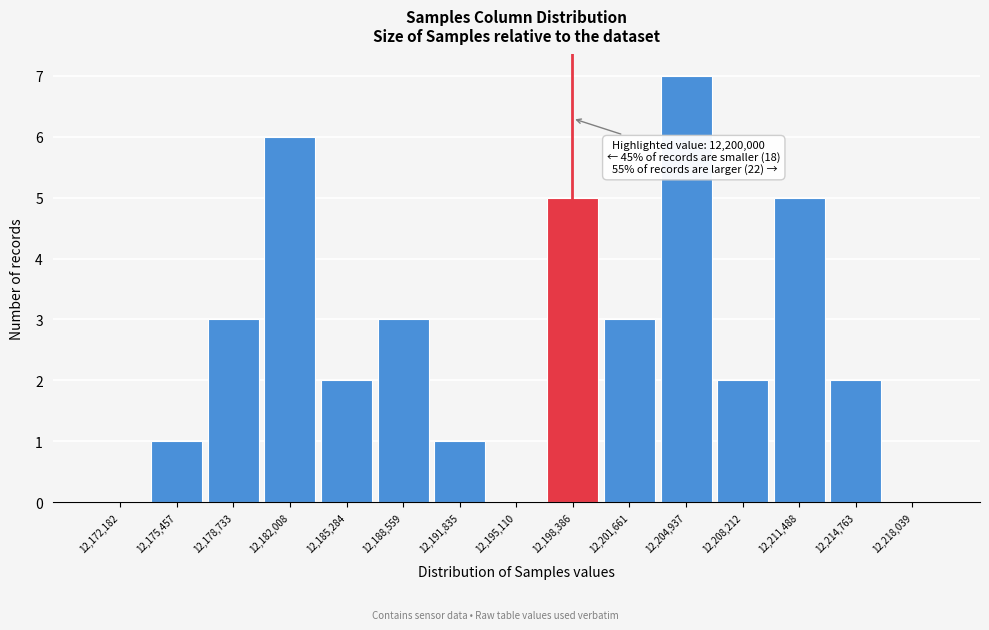

Reading right to left, transcribe all the data shown in this chart.

12,218,039=0	12,214,763=2	12,211,488=5	12,208,212=2	12,204,937=7	12,201,661=3	12,198,386=5	12,195,110=0	12,191,835=1	12,188,559=3	12,185,284=2	12,182,008=6	12,178,733=3	12,175,457=1	12,172,182=0